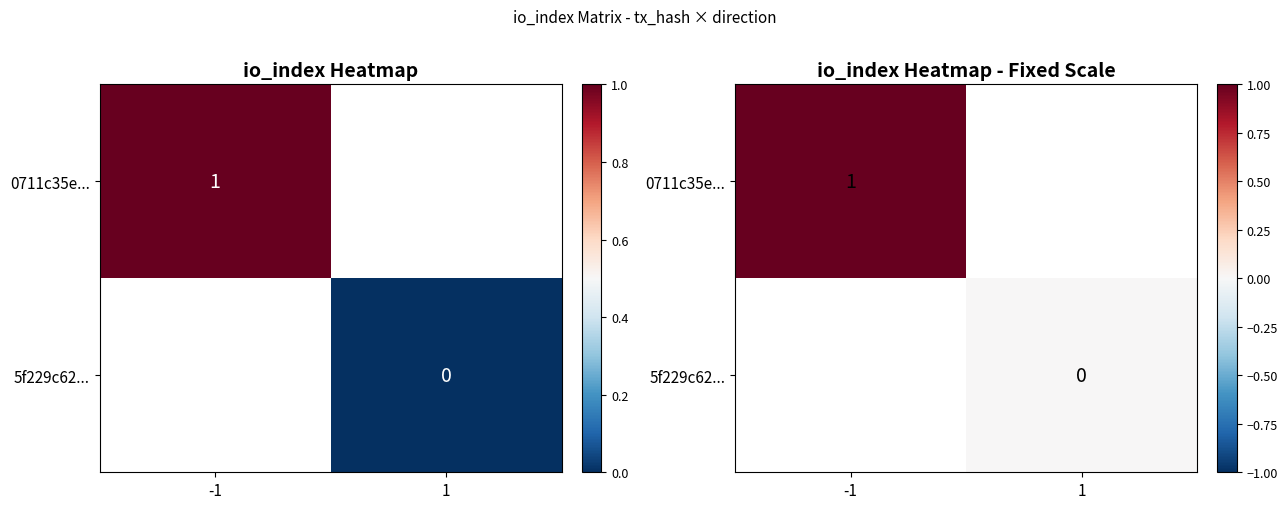

Rank the categories by 0711c35e... value from lowest to highest.

-1, 1